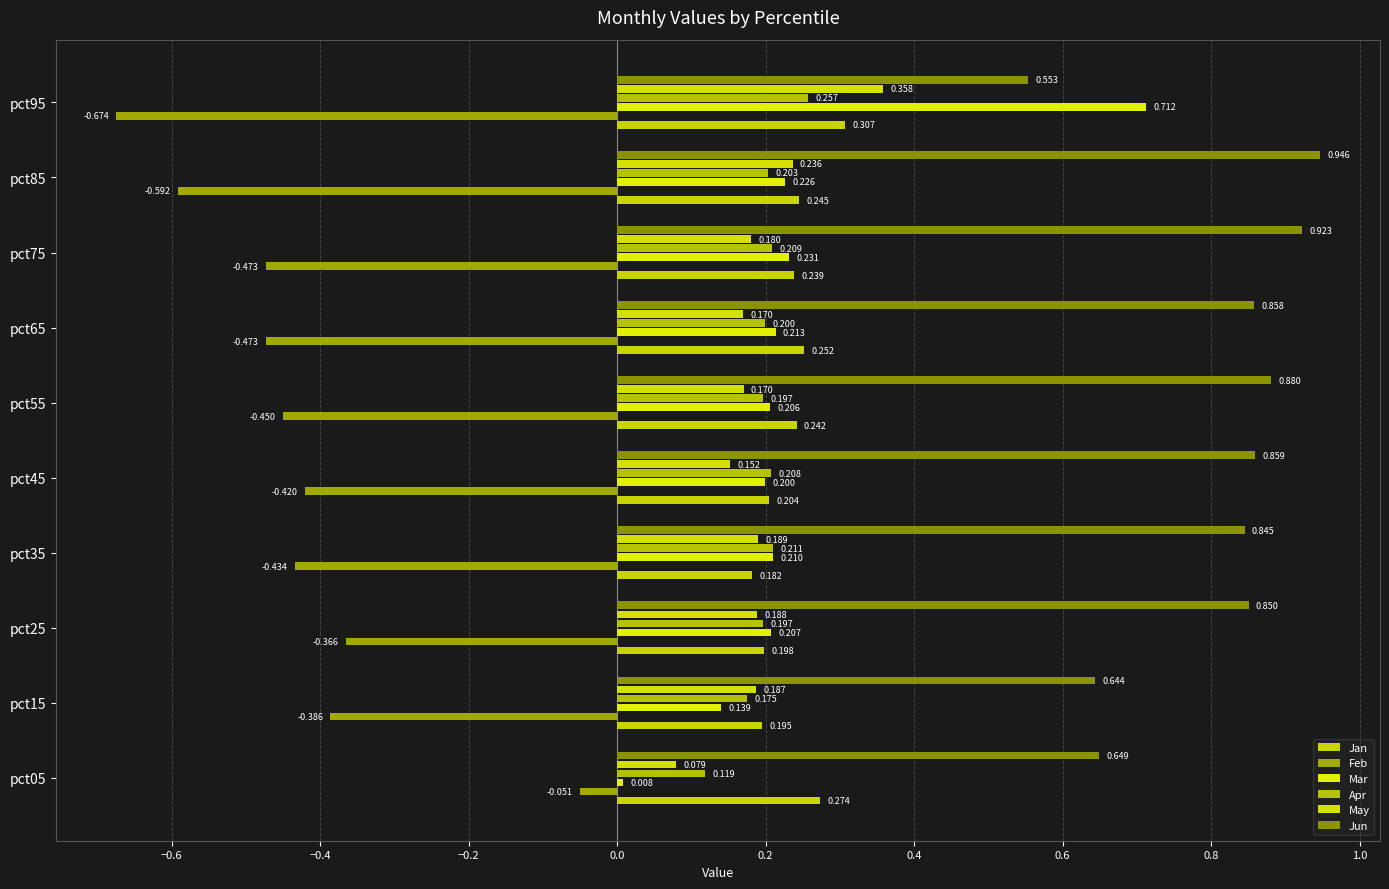

What are all the series names shown in the legend?

Jan, Feb, Mar, Apr, May, Jun